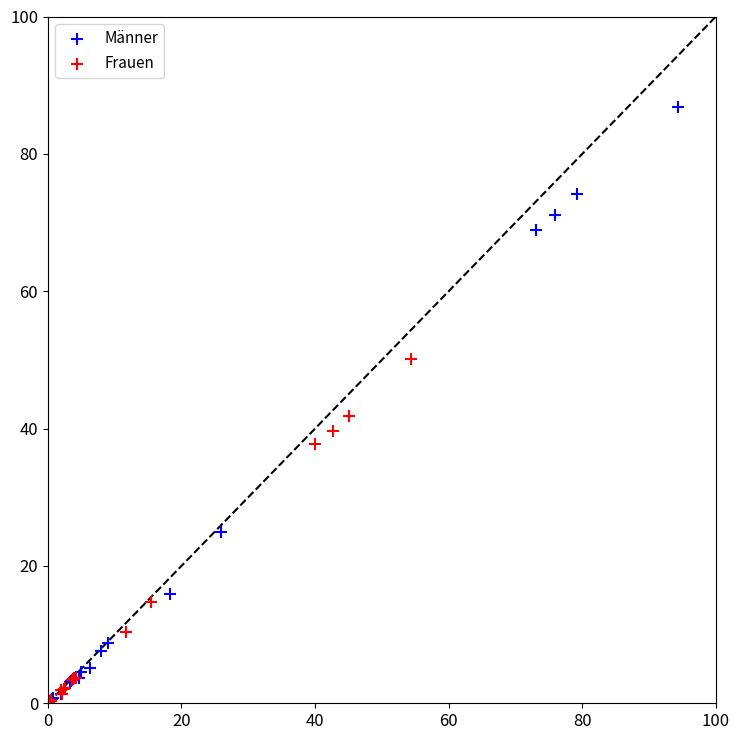

Which series has the widest spread of Y values?

Männer